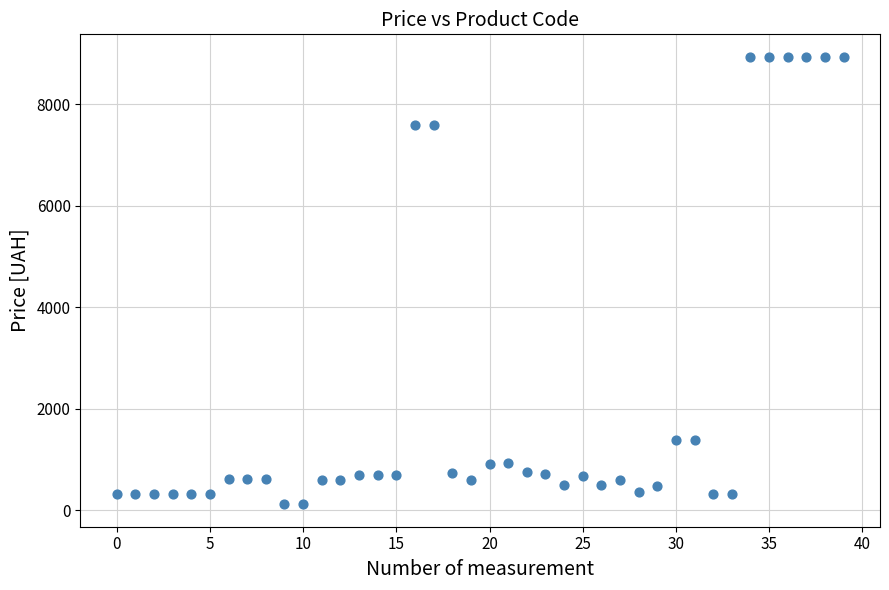

What is the range of Y values (max minus min)?

8820.0